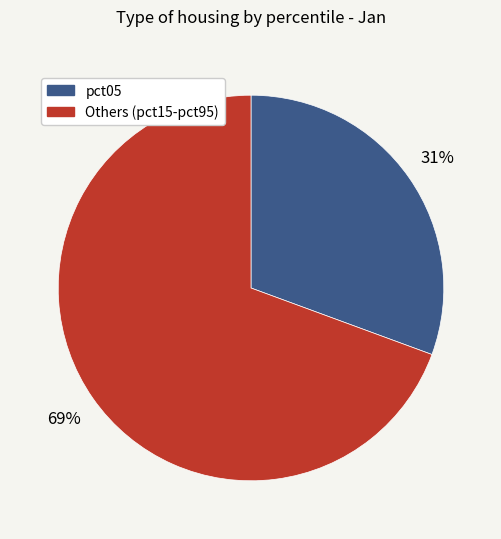

To the nearest percent, what is the average slice percentage?

50%